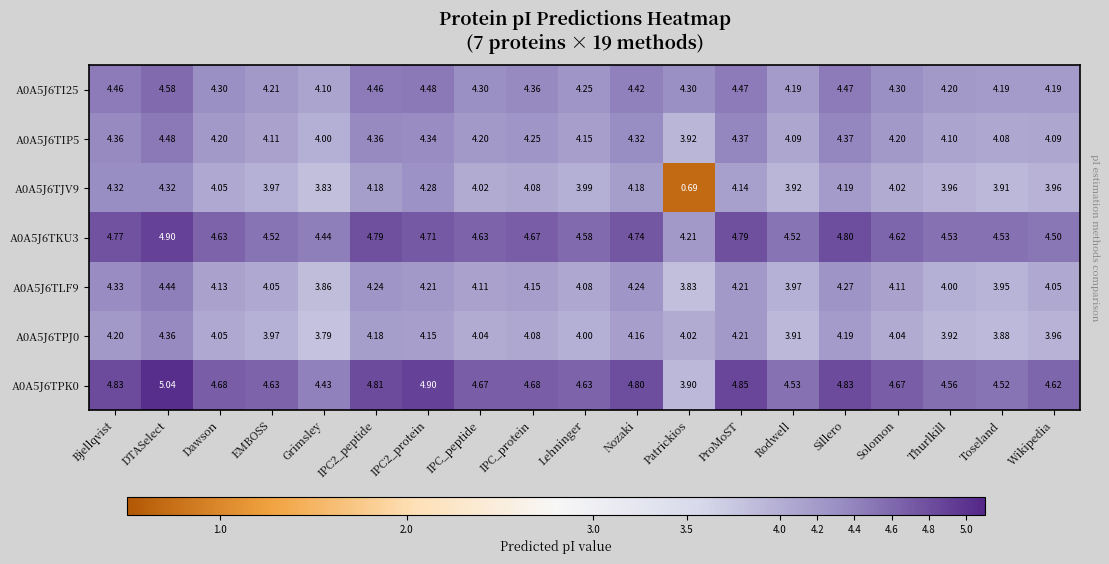

Where is A0A5J6TKU3 nearest to the value 4?

Patrickios